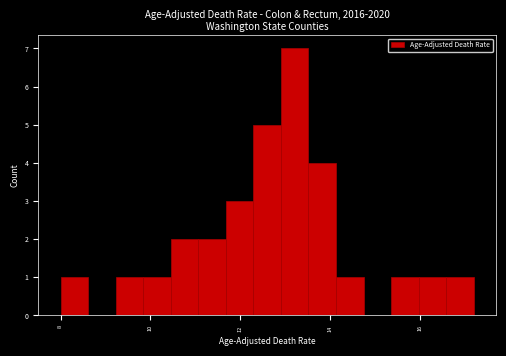

Read against the x-axis, roughly where is the centre of the tallest bar?

13.2